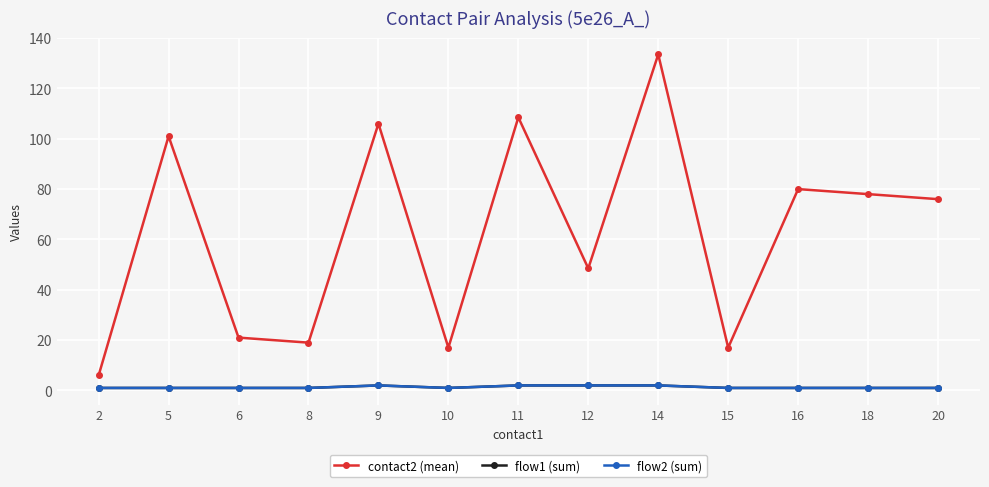

What is the value of the flow1 (sum) point at the 7th from the left?

2.0